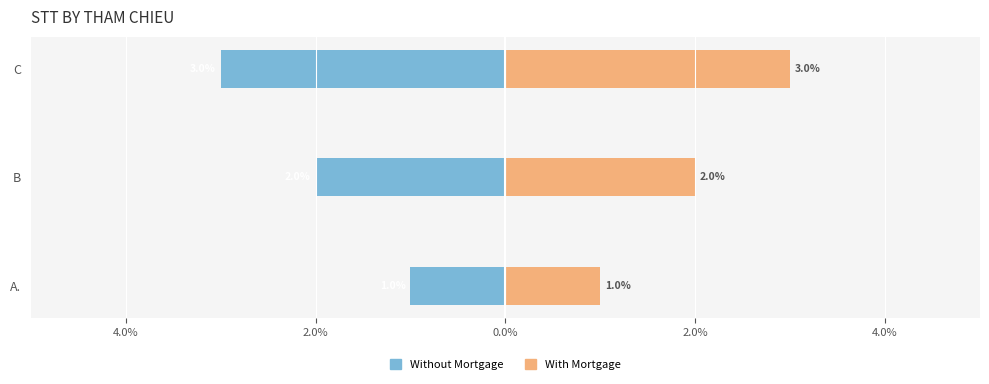

What is the sum of all With Mortgage values?

6